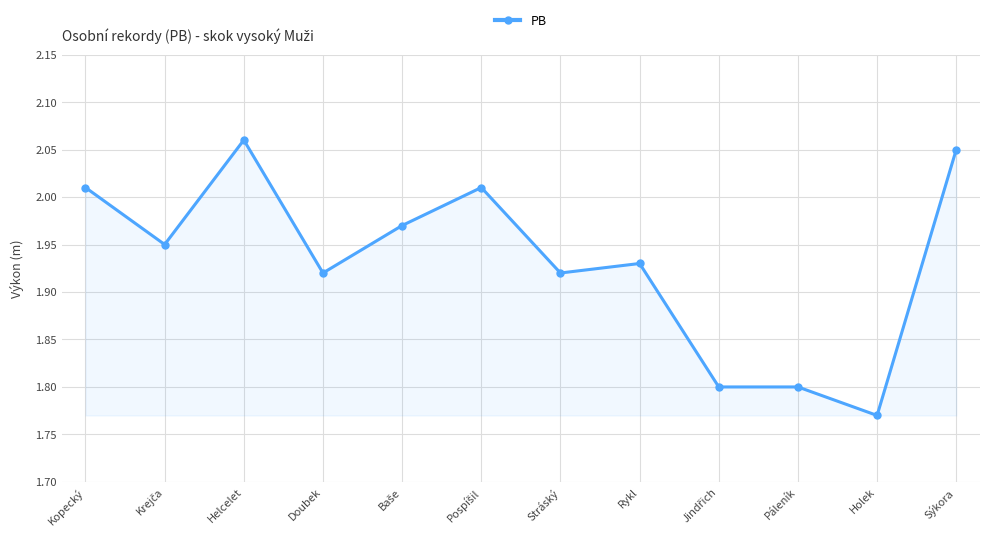

What position from the right is Doubek?

9